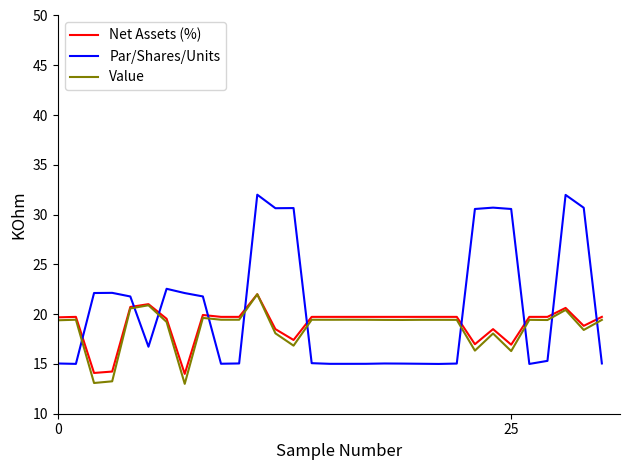

What is the greatest value displayed?

32.0